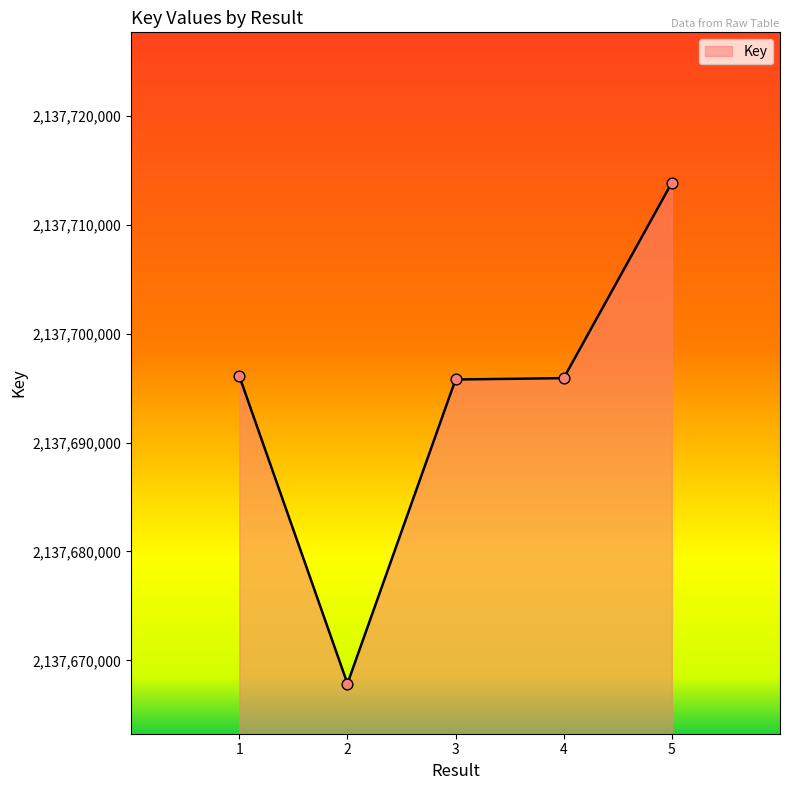

What is the change in value from 3 to 4?

+124